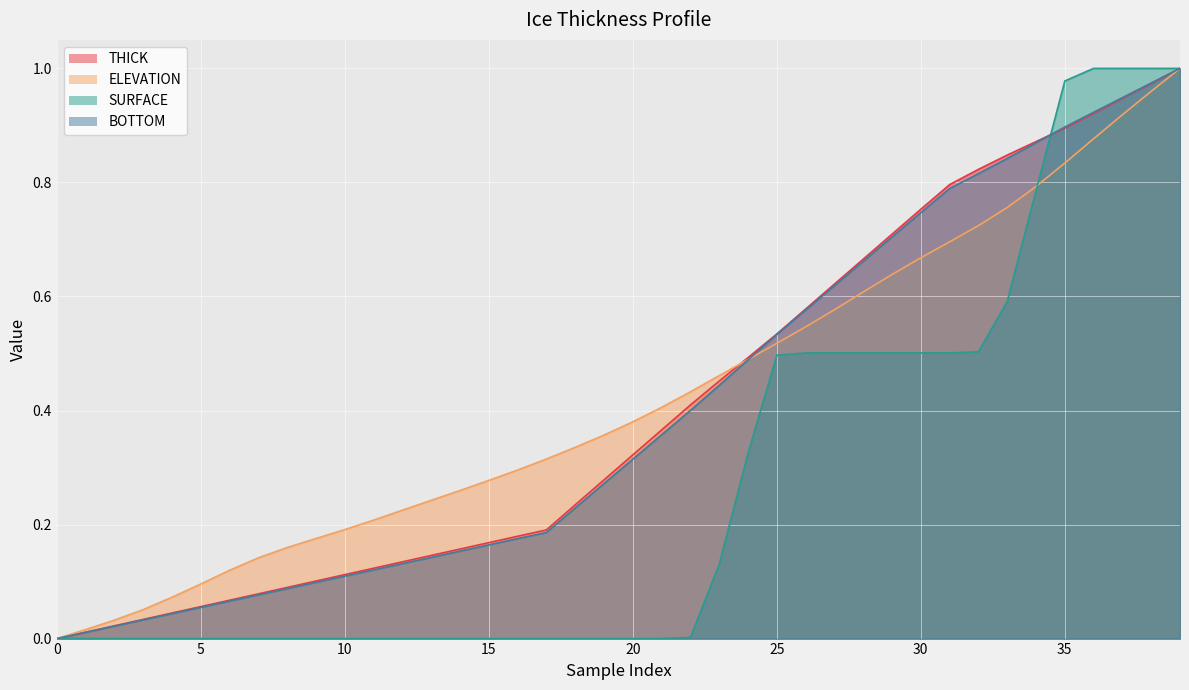

List the series in order of their peak value, highest first.

THICK, ELEVATION, SURFACE, BOTTOM